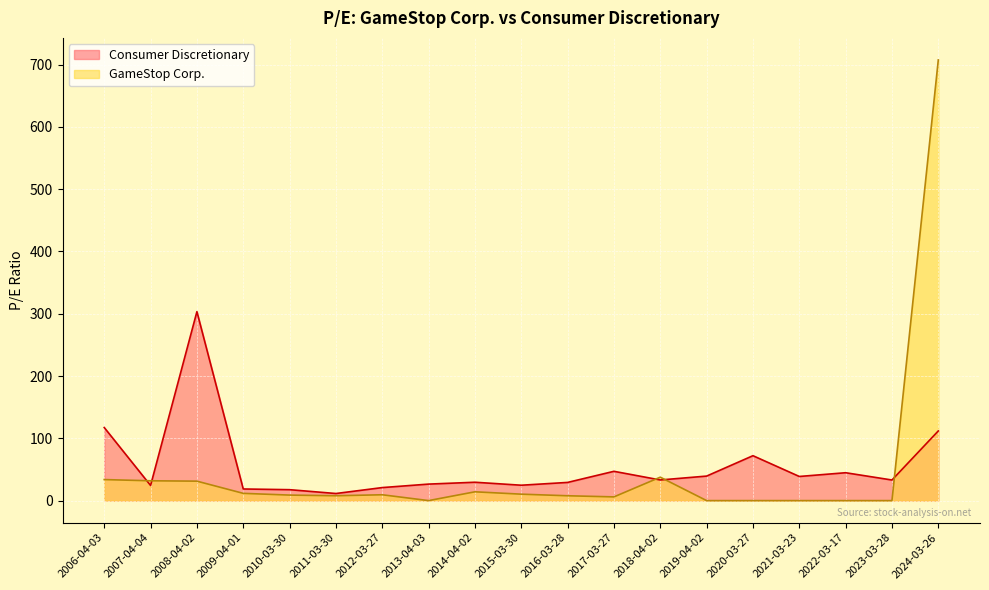

Which has a higher value, 2019-04-02 or 2015-03-30?

2019-04-02